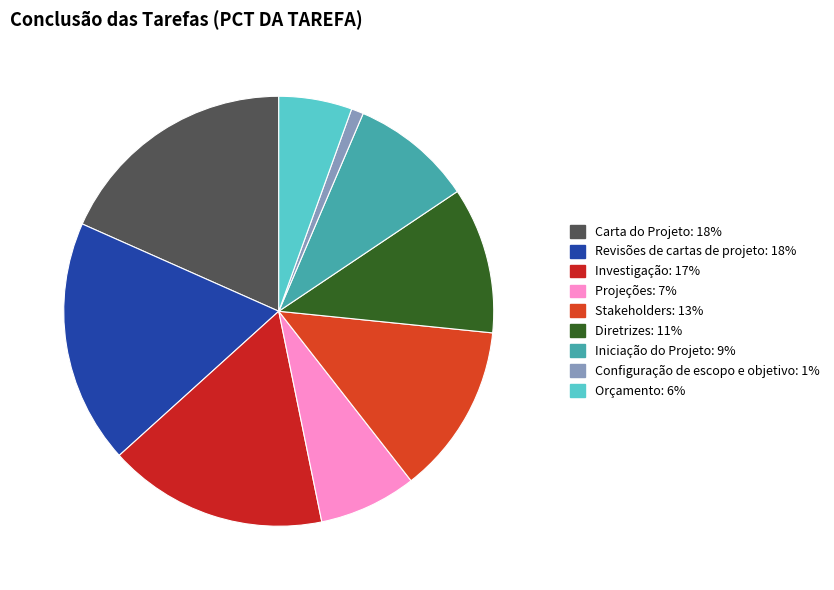

What is the largest slice in the pie chart?

Carta do Projeto